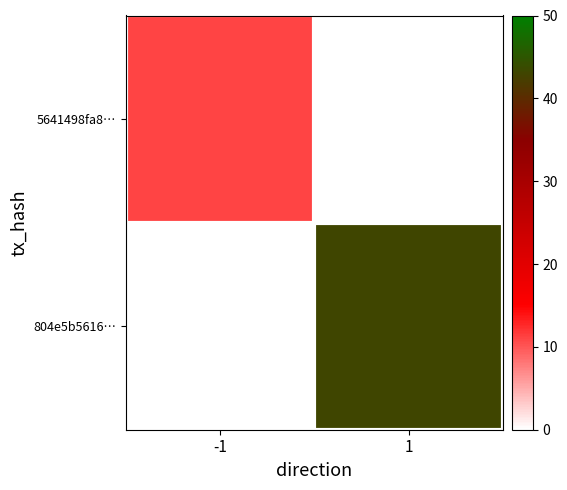

At how many categories does at least one series exceed 39?

1